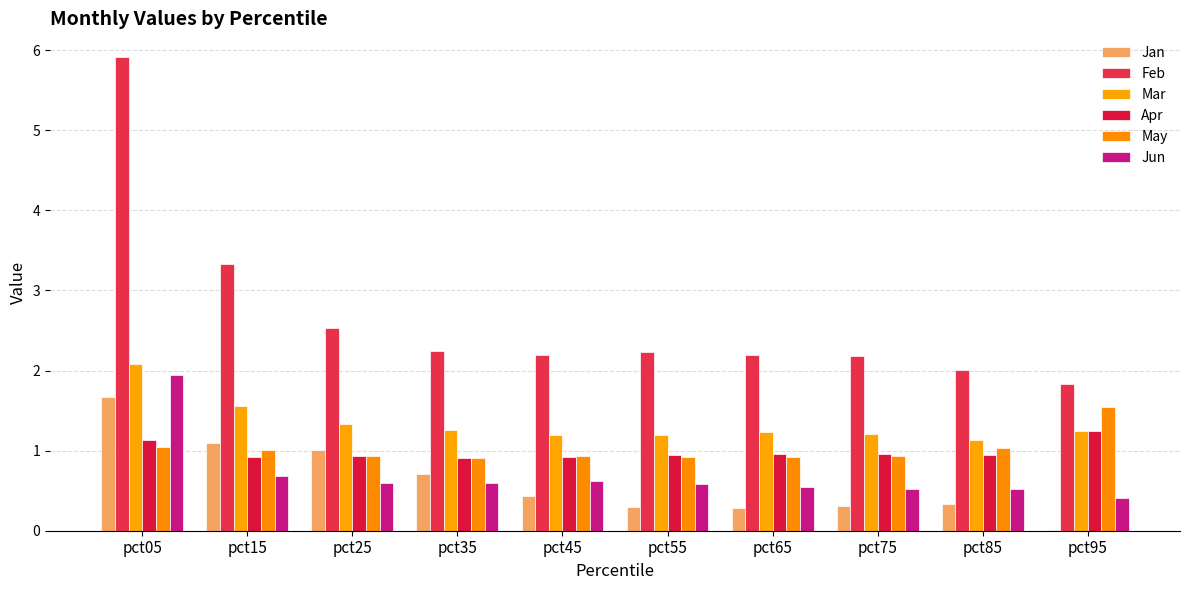

What value does the Feb series have at pct25?

2.5